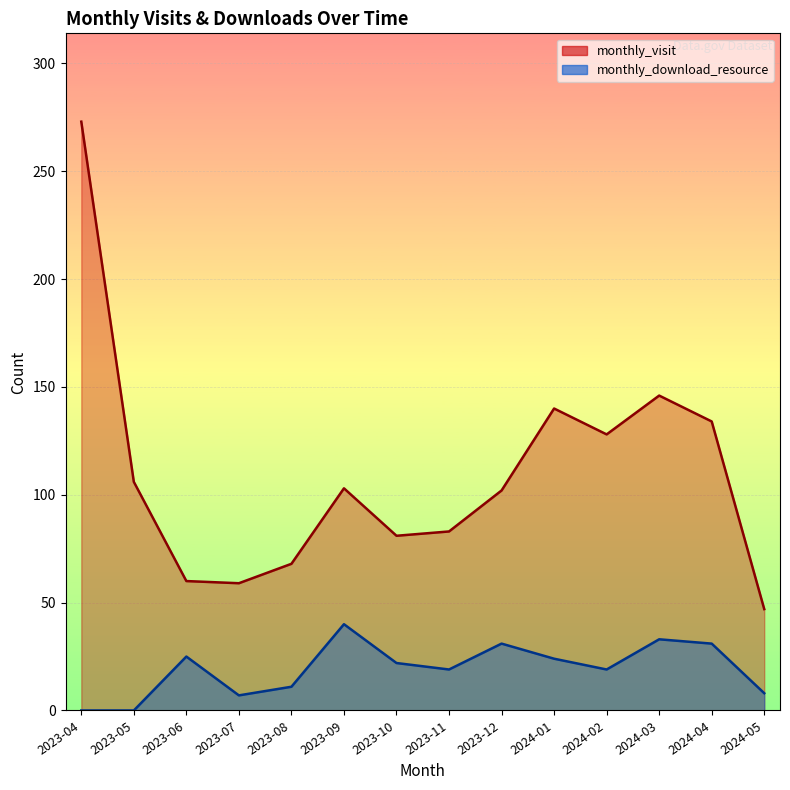

Which series has the widest spread of values?

monthly_visit